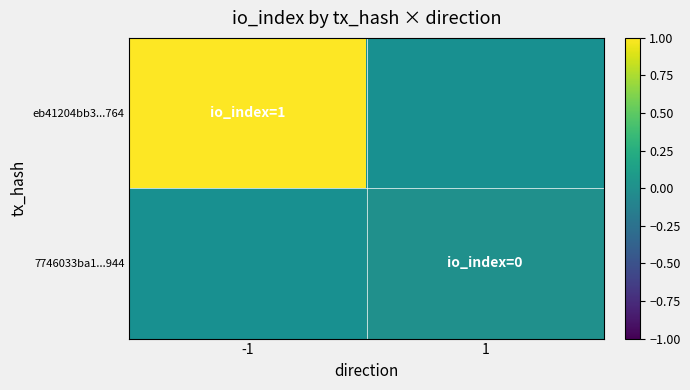

Count the number of categories in the chart.

2